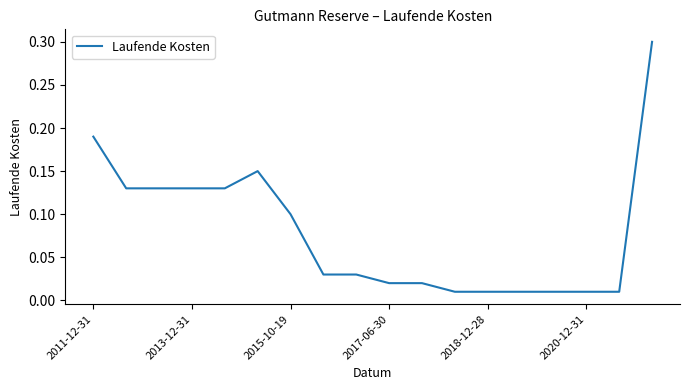

Does the chart have visible grid lines?

No